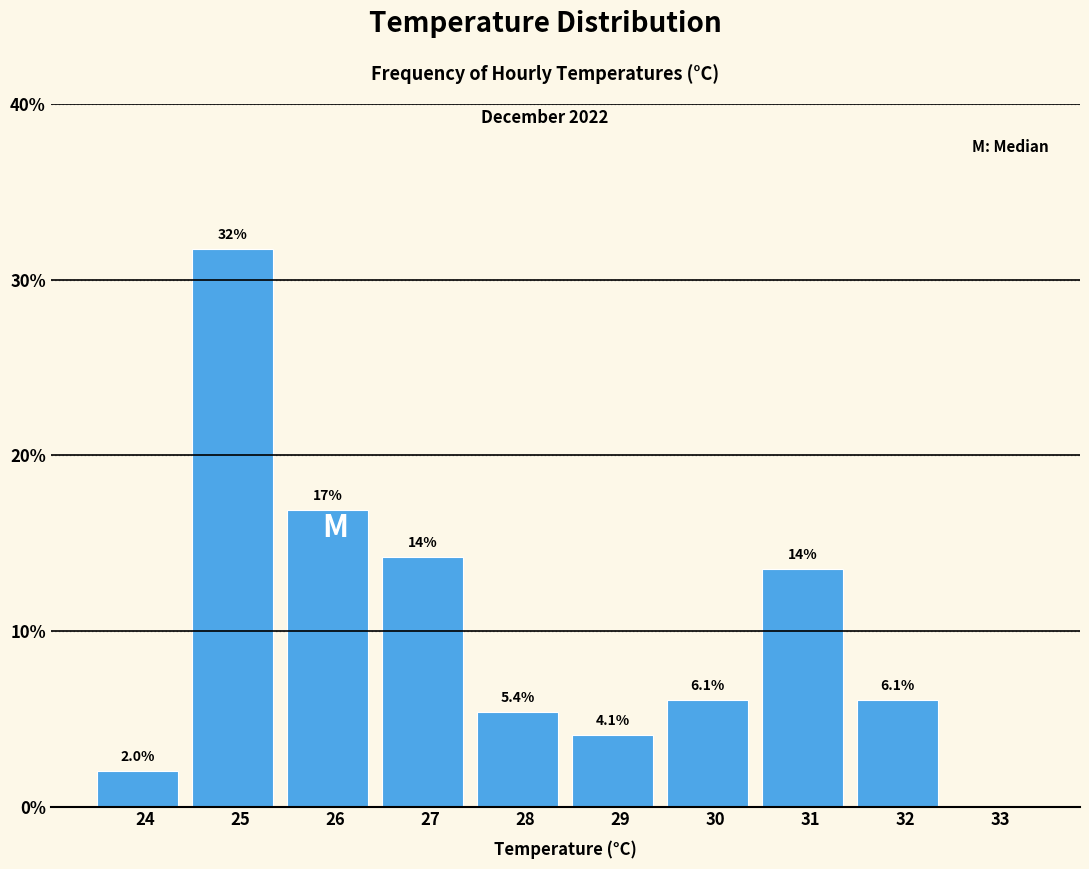

Reading left to right, extract all data points from this chart.

24=2.0	25=31.8	26=16.9	27=14.2	28=5.4	29=4.1	30=6.1	31=13.5	32=6.1	33=0.0